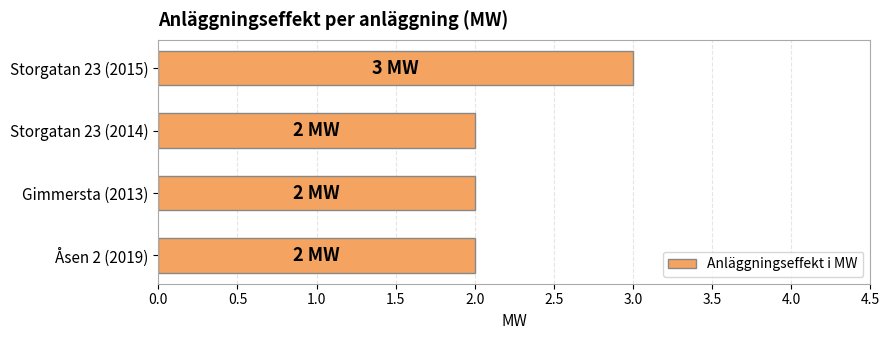

What value does the data have at Storgatan 23 (2015)?

3